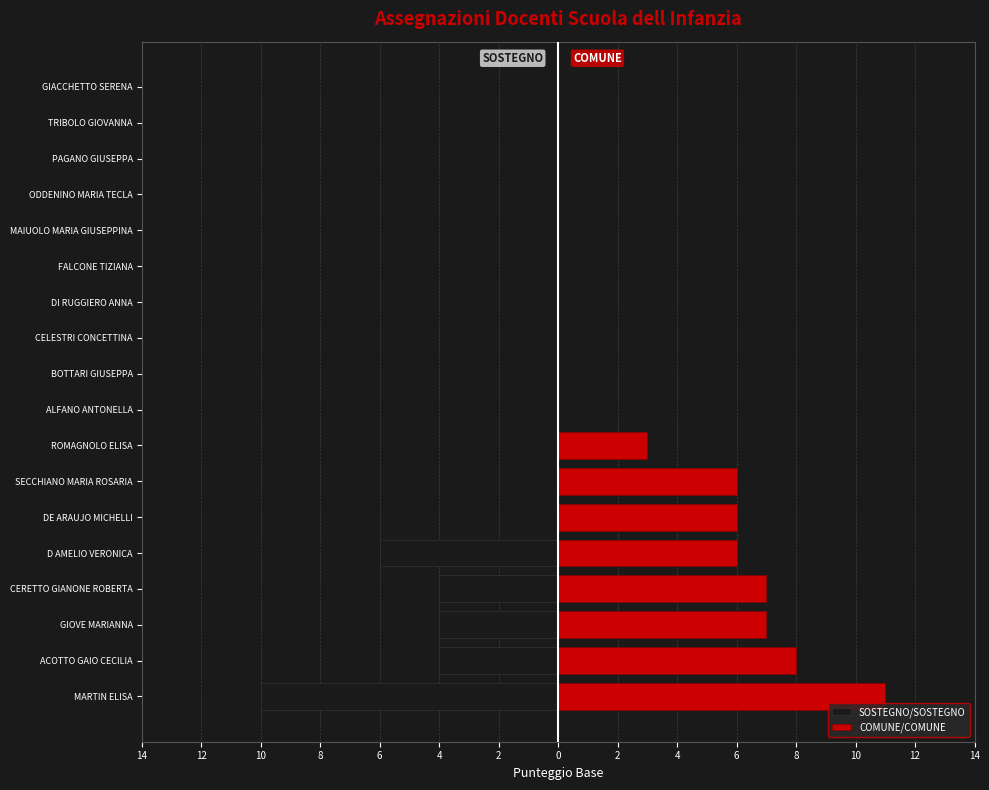

What is the smallest value displayed?

-10